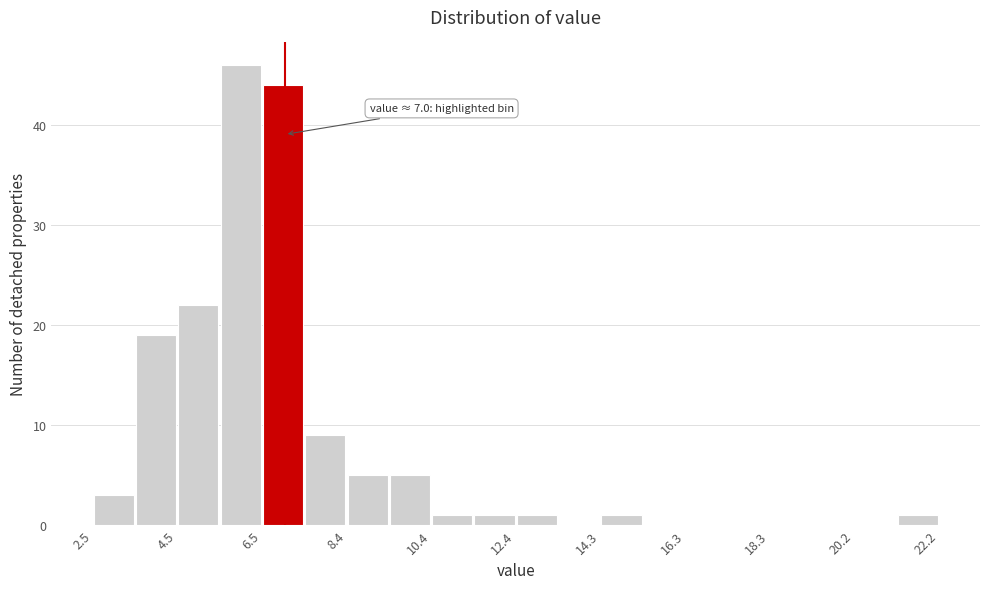

Over which range of the x-axis is the bar tallest?

5.4 to 6.4